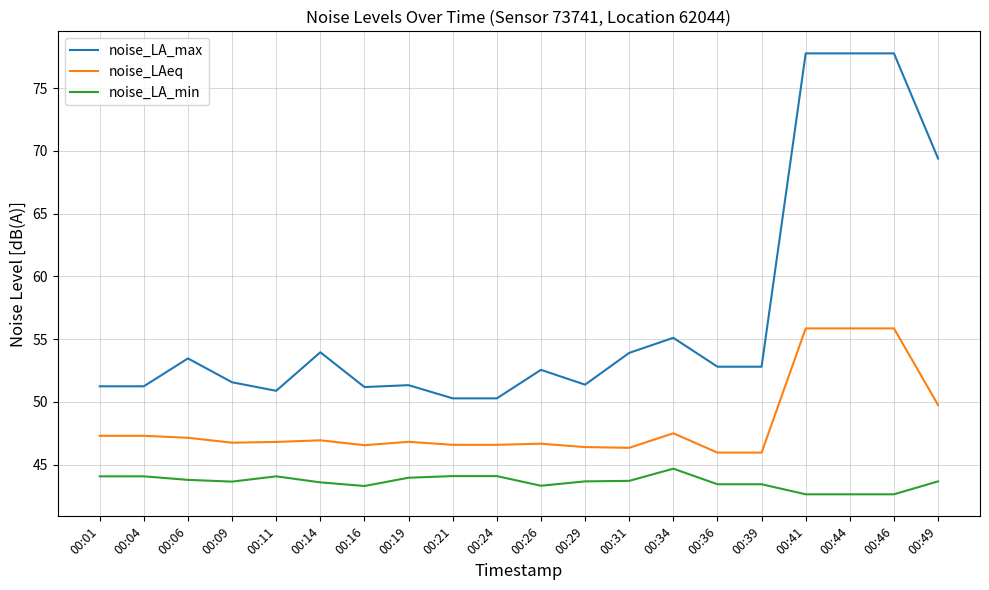

What is the total value across all series at 00:26?

142.6